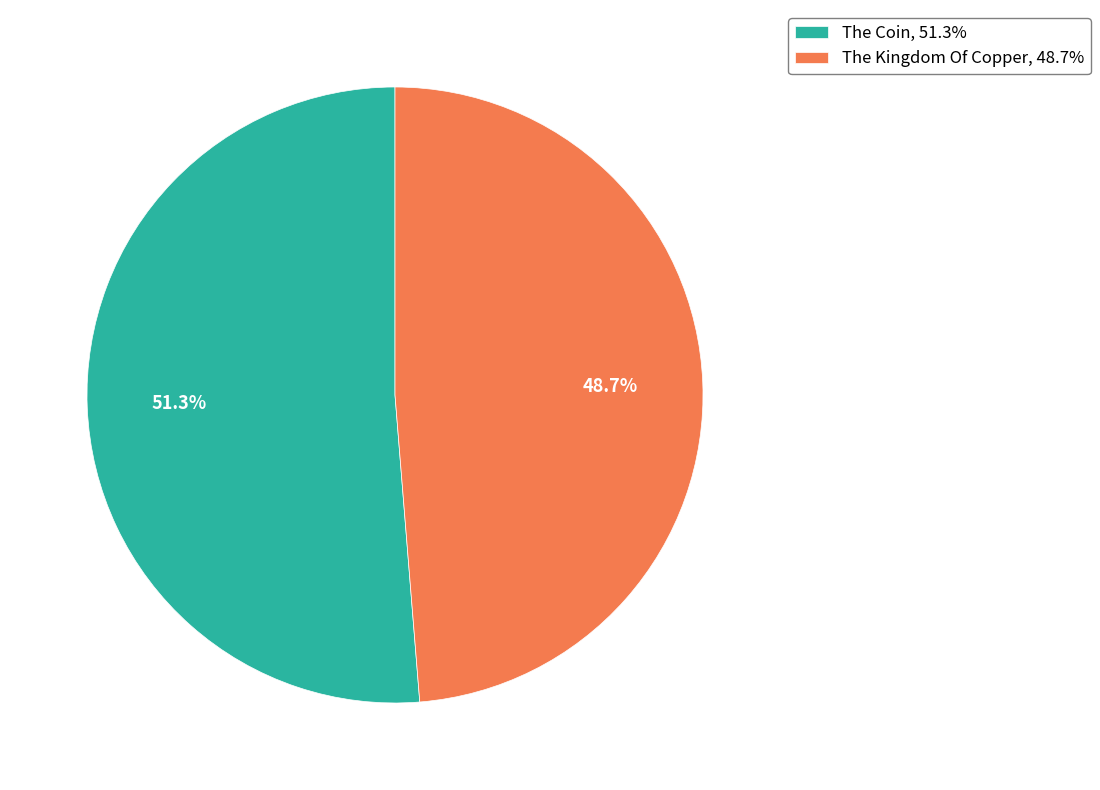

What is the ratio of the value at The Kingdom Of Copper, 48.7% to the value at The Coin, 51.3%?

0.9